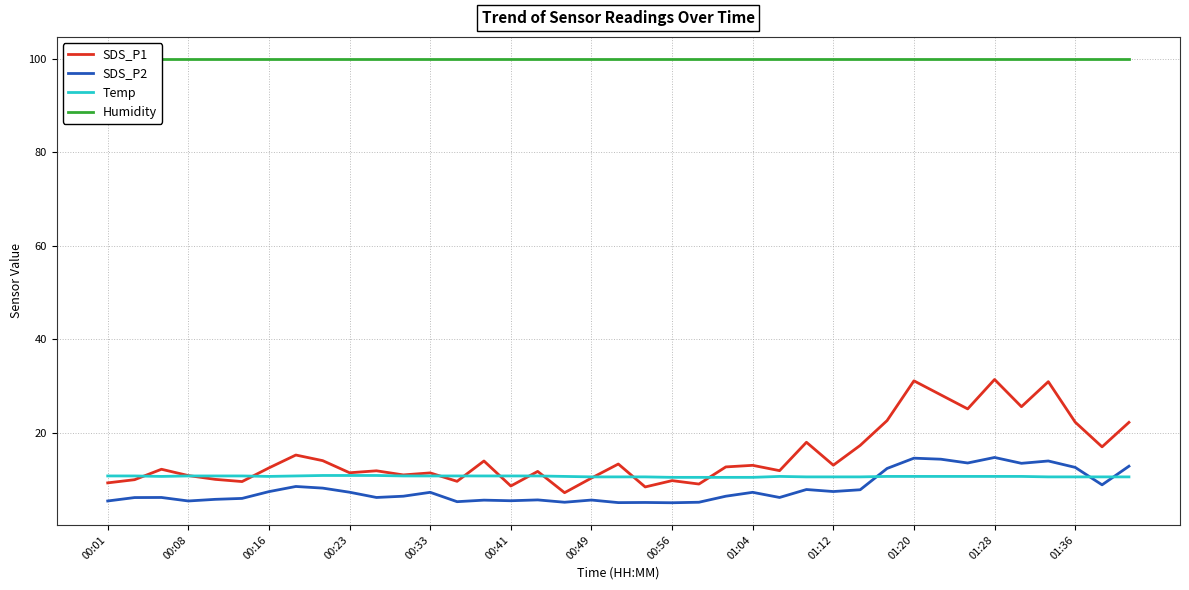

True or false: SDS_P2 and Humidity cross at least once.

False